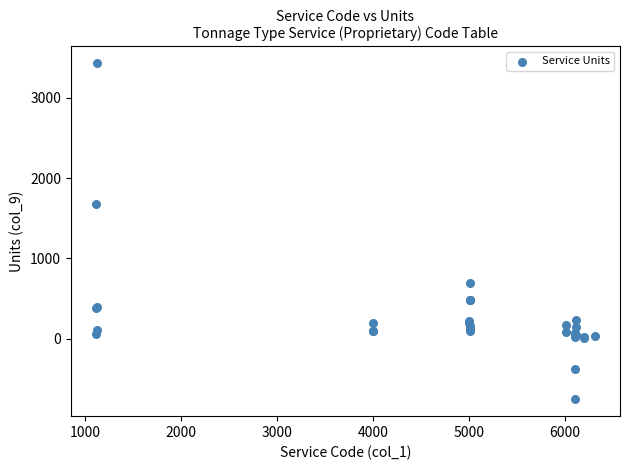

What Y value in the scatter plot is closest to 1338?

1672